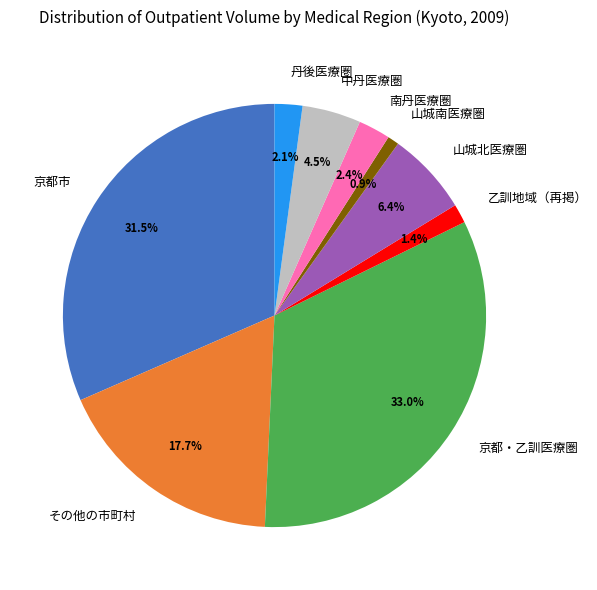

What percentage is NOT represented by 京都市?

68.5%